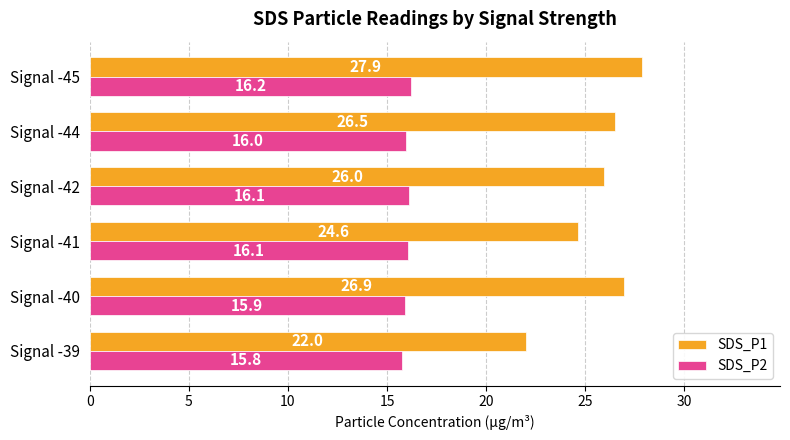

True or false: SDS_P1 has a value of 5.5 at Signal -40.

False